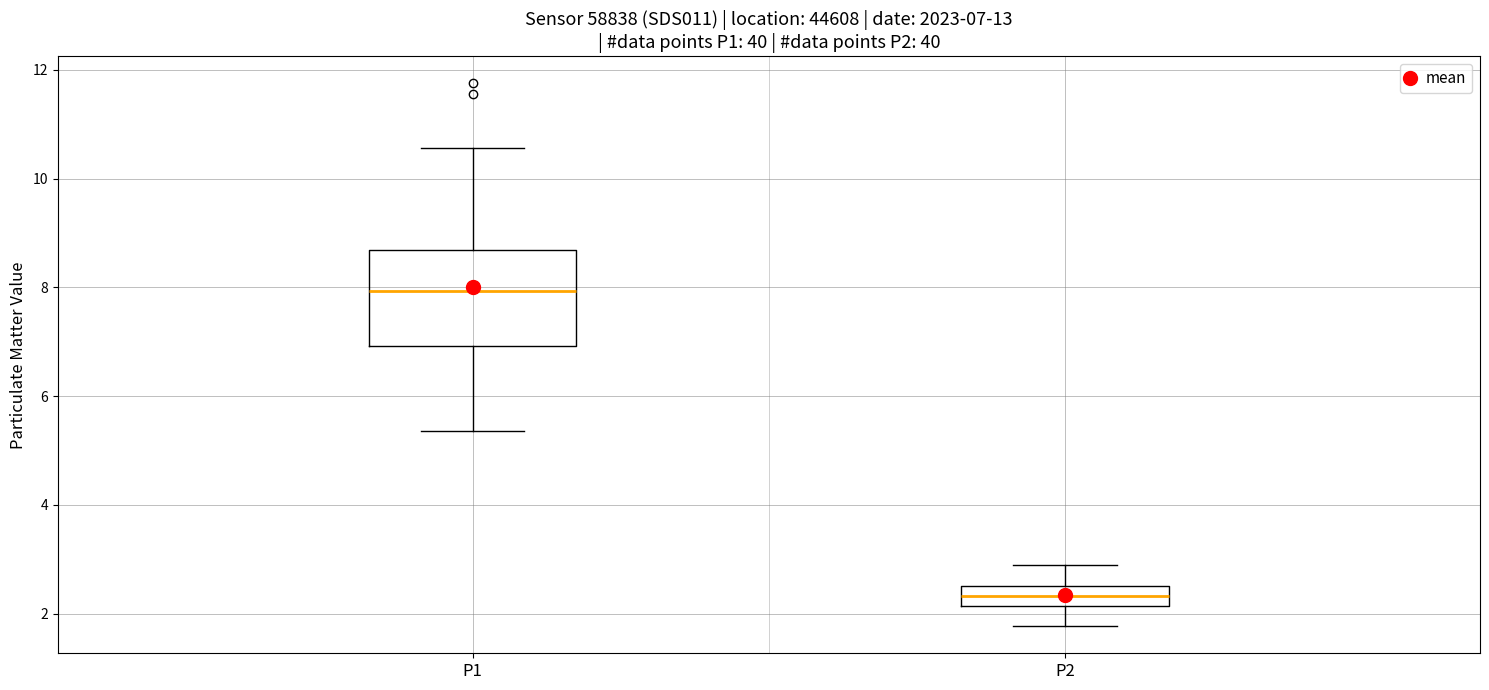

Which box is the tallest, from its lower edge to its upper edge?

P1